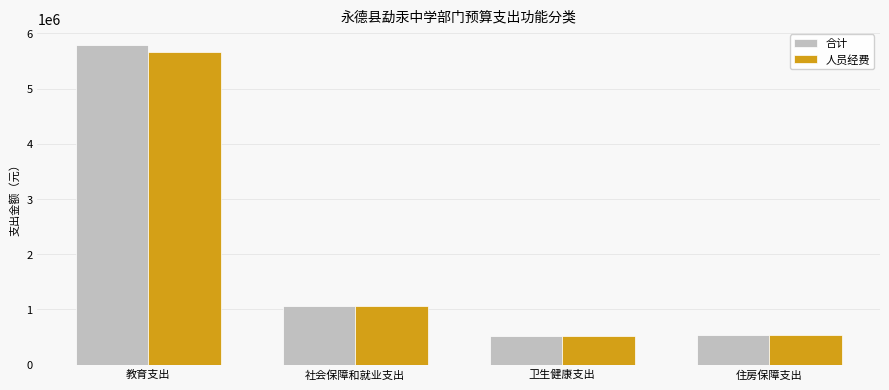

What is the highest value of the 人员经费 series?

5671138.1